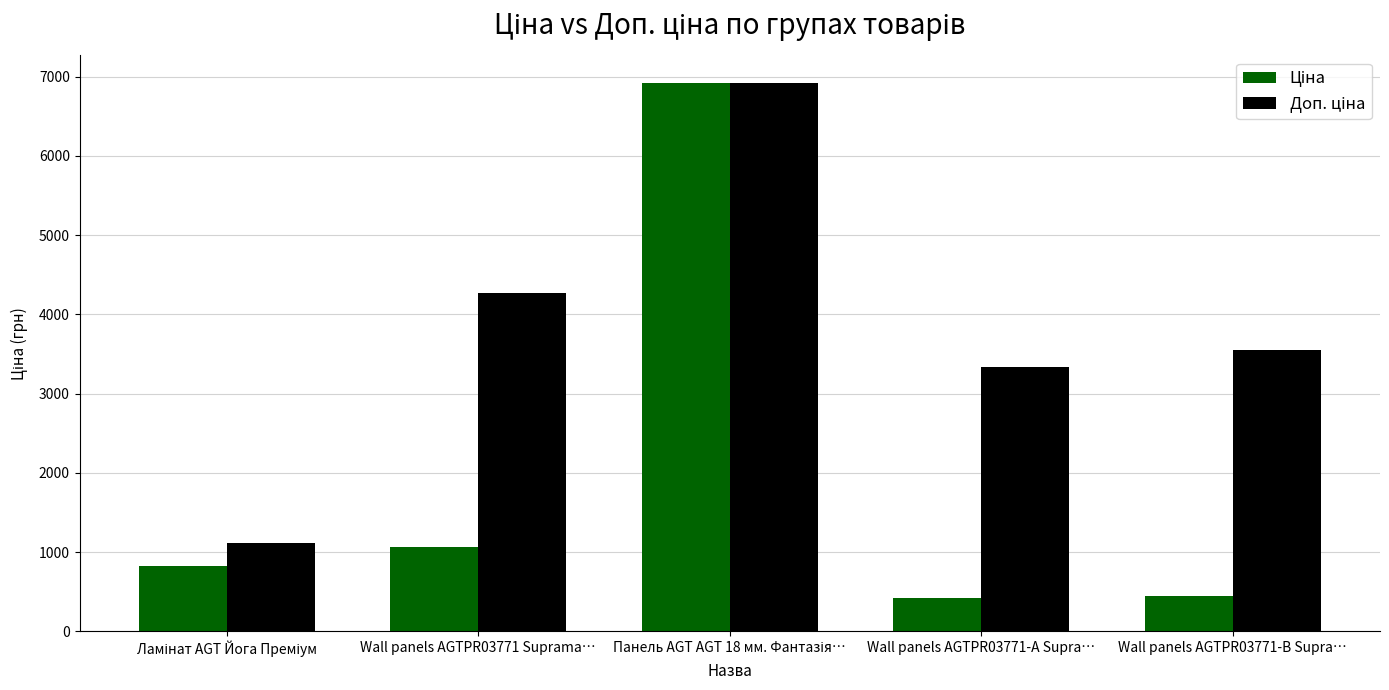

What is the smallest value displayed?

416.6